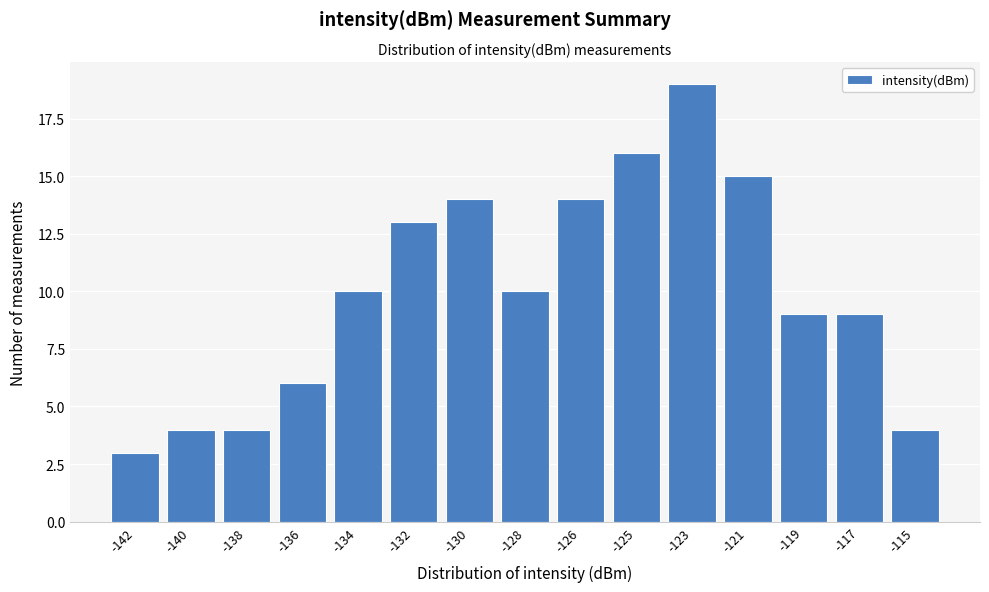

Reading right to left, transcribe all the data shown in this chart.

4	9	9	15	19	16	14	10	14	13	10	6	4	4	3